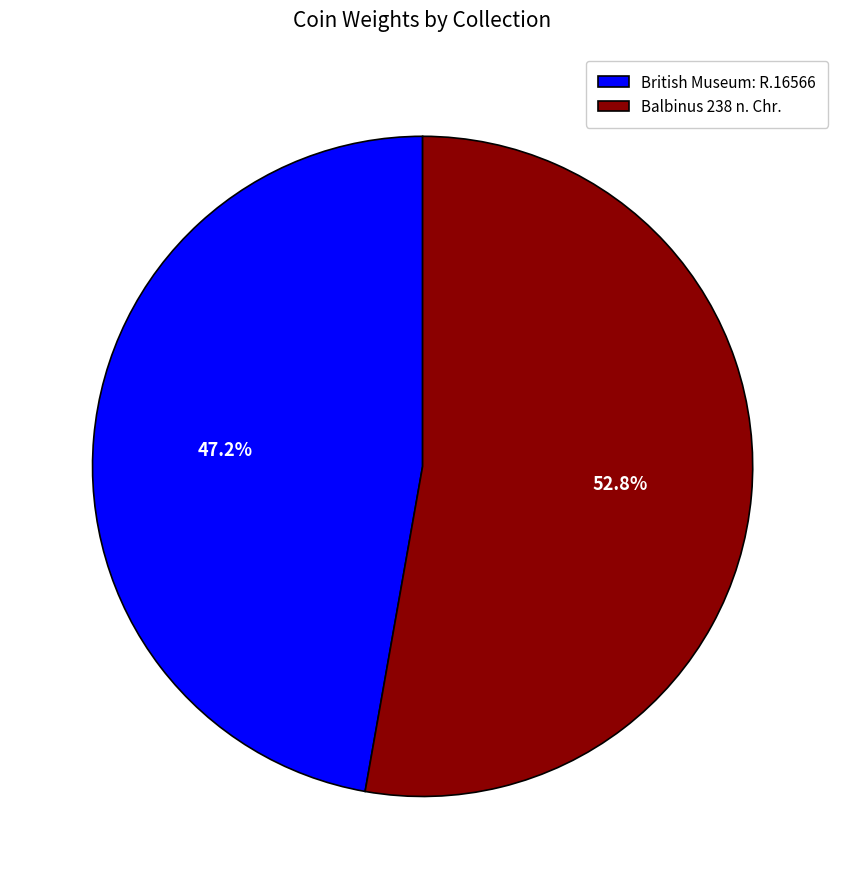

How many segments does this pie chart have?

2